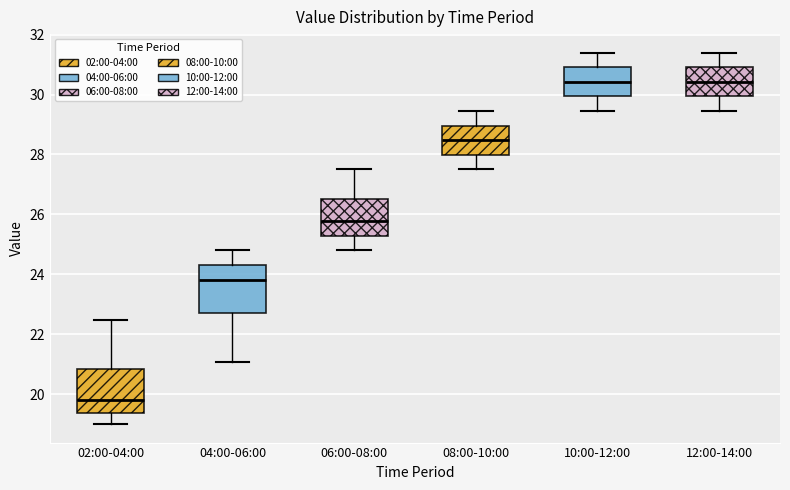

Reading left to right, transcribe this box plot: for each box, give where its median line is, the range the box spans, and where its two whiskers end, as read against the y-axis. The values are not printed on the chart, so give them approximately, as read against the axis.

02:00-04:00: median 19.8, box 19.4 to 20.8, whiskers 19.0 to 22.4
04:00-06:00: median 23.8, box 22.8 to 24.4, whiskers 21.0 to 24.8
06:00-08:00: median 25.8, box 25.2 to 26.6, whiskers 24.8 to 27.6
08:00-10:00: median 28.4, box 28.0 to 29.0, whiskers 27.6 to 29.4
10:00-12:00: median 30.4, box 30.0 to 31.0, whiskers 29.4 to 31.4
12:00-14:00: median 30.4, box 30.0 to 31.0, whiskers 29.4 to 31.4